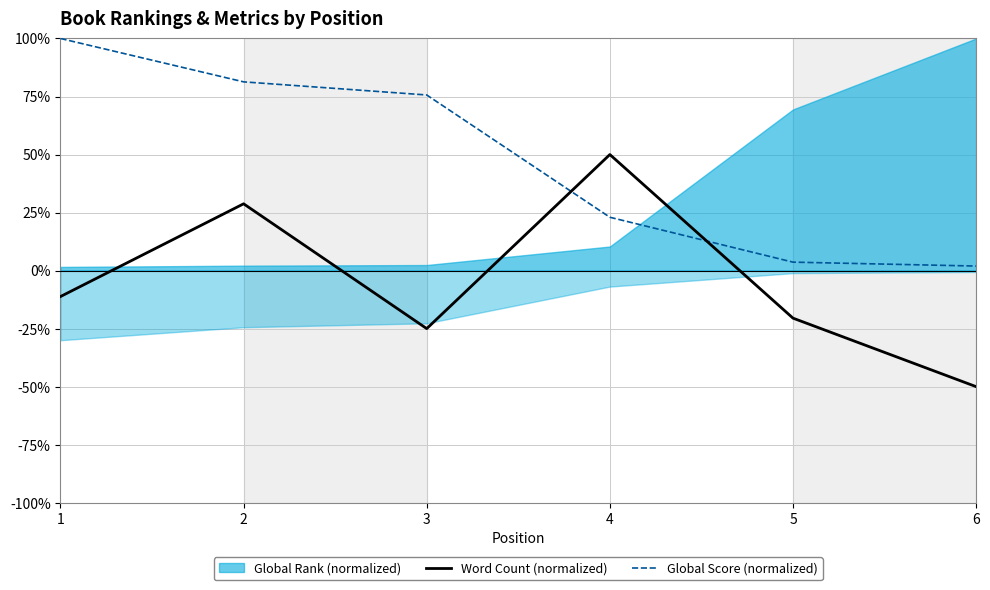

What is the difference between the Global Score (normalized) values at 4 and 3?

52.7